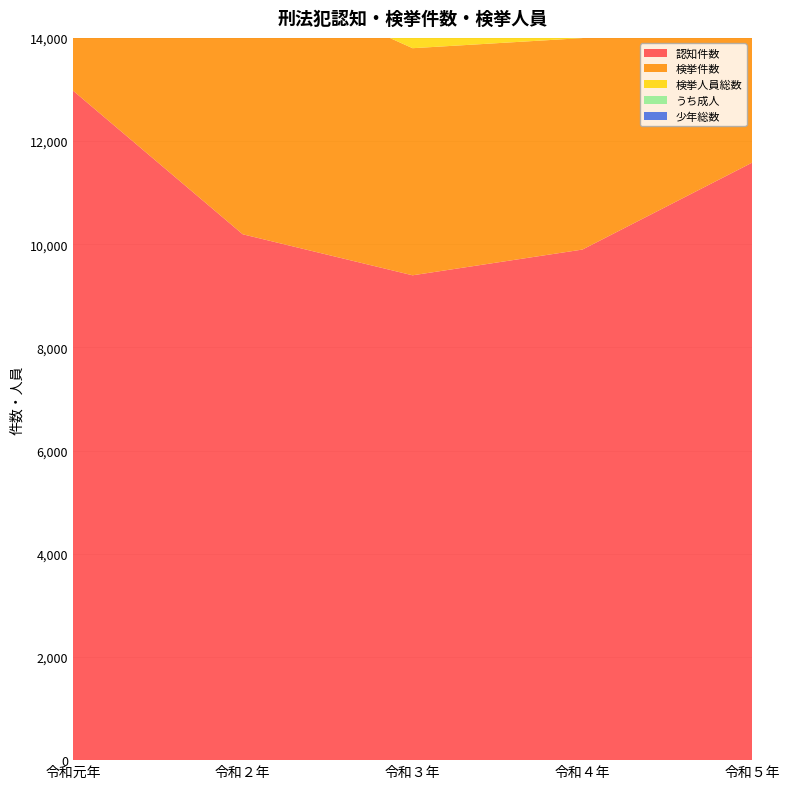

Reading right to left, what are all the values shown in this chart?

認知件数: 令和５年=11583	令和４年=9897	令和３年=9398	令和２年=10193	令和元年=12979
検挙件数: 令和５年=4789	令和４年=4099	令和３年=4402	令和２年=5090	令和元年=5295
検挙人員総数: 令和５年=2904	令和４年=2680	令和３年=2602	令和２年=2872	令和元年=3113
うち成人: 令和５年=2628	令和４年=2526	令和３年=2447	令和２年=2646	令和元年=2868
少年総数: 令和５年=331	令和４年=190	令和３年=197	令和２年=276	令和元年=302